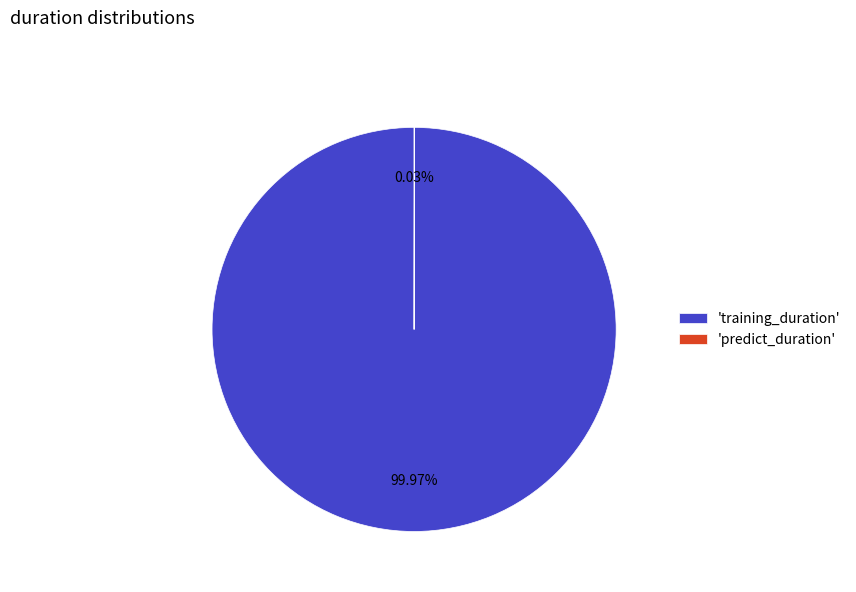

Is there any slice that represents more than half of the pie?

Yes